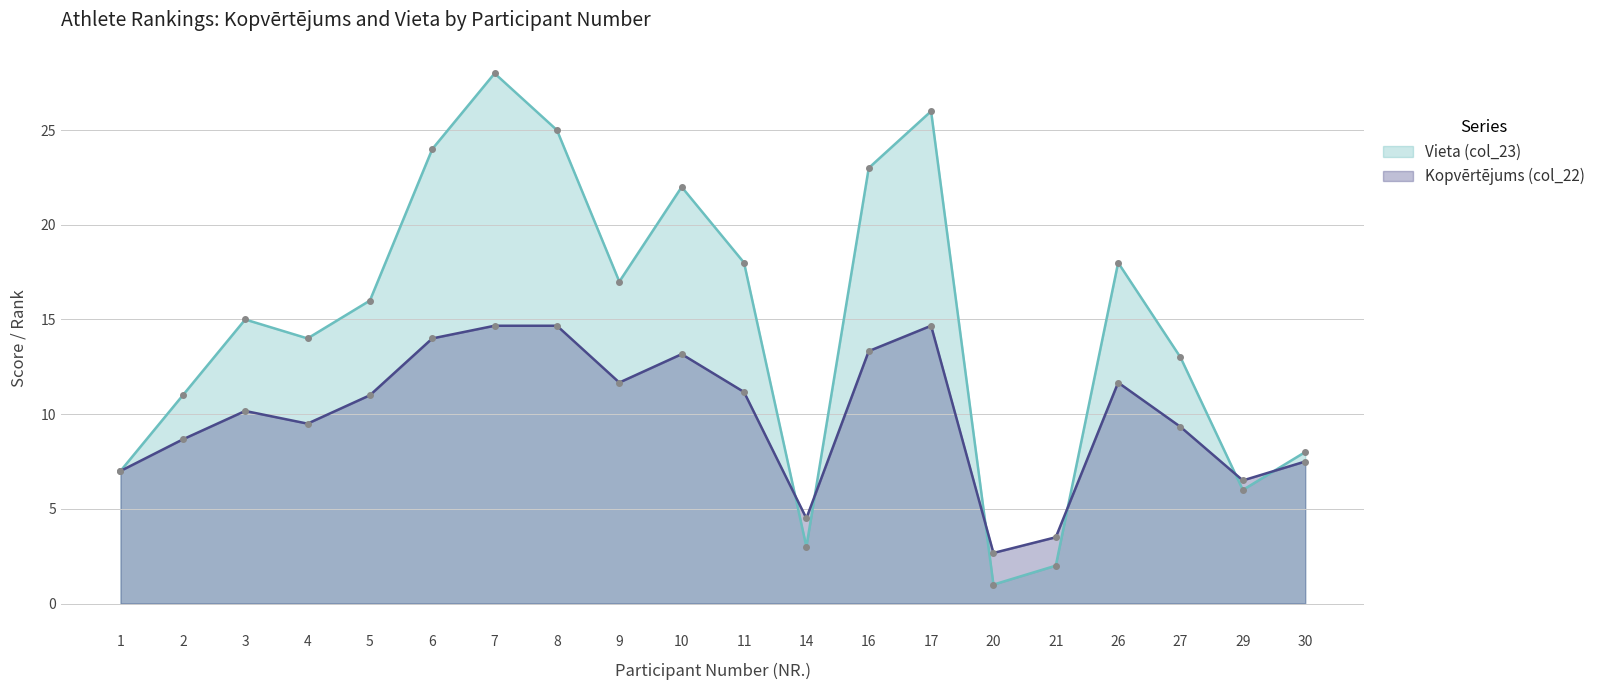

What is the difference between the Kopvērtējums (col_22) values at 21 and 5?

7.5